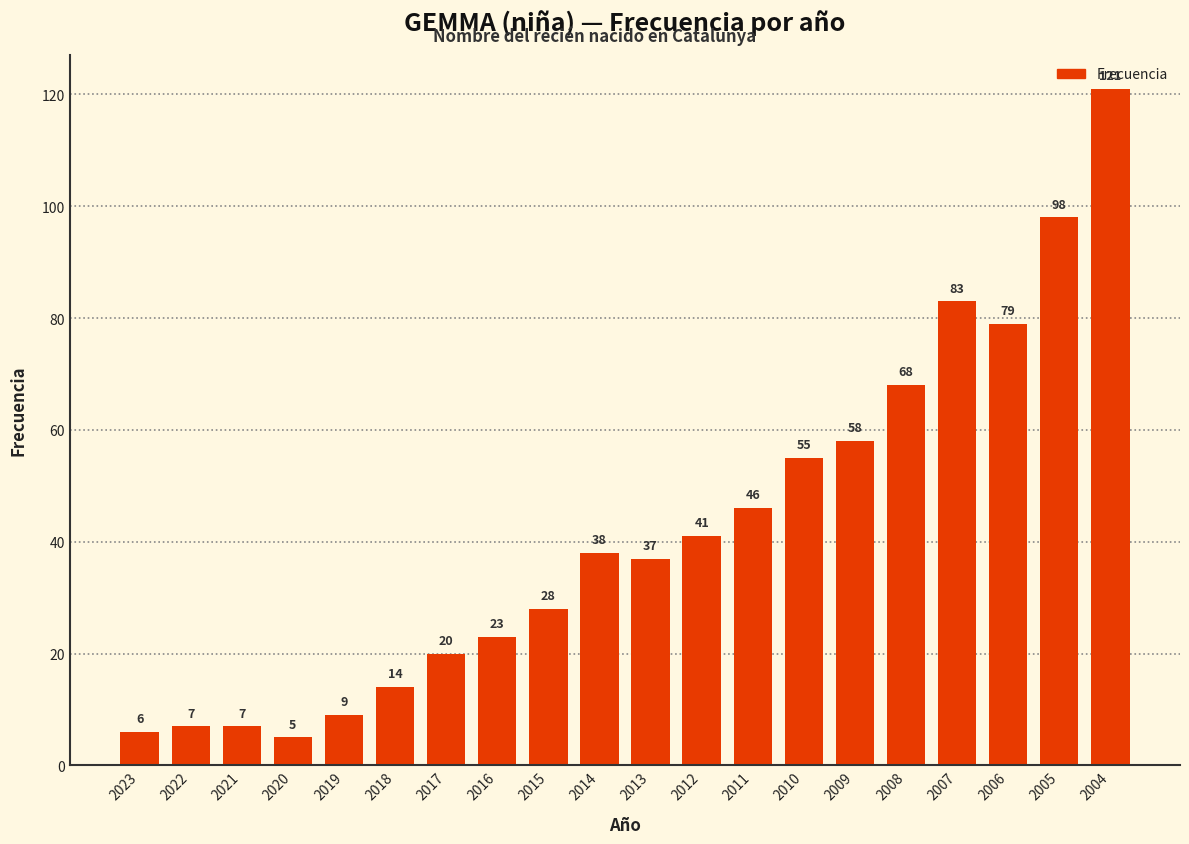

What is the change in value from 2008 to 2006?

+11